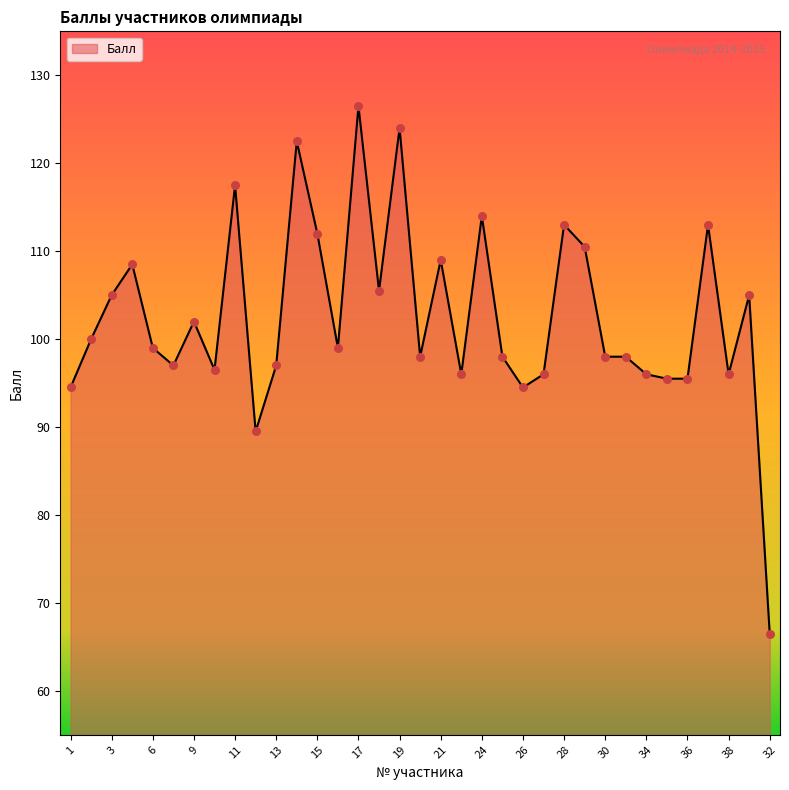

What is the smallest value displayed?

66.5